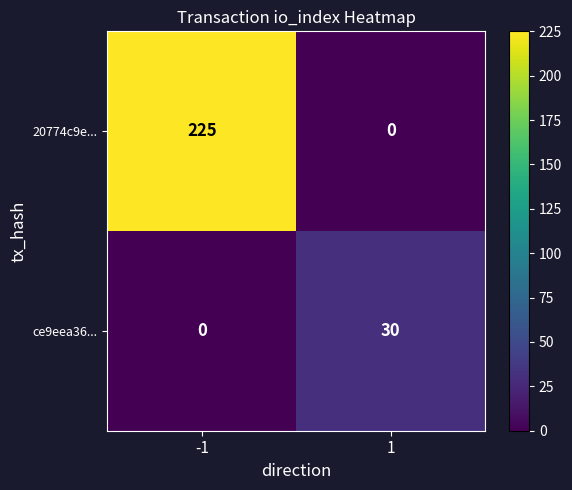

The ce9eea36... series shows 0 at -1. True or false?

True